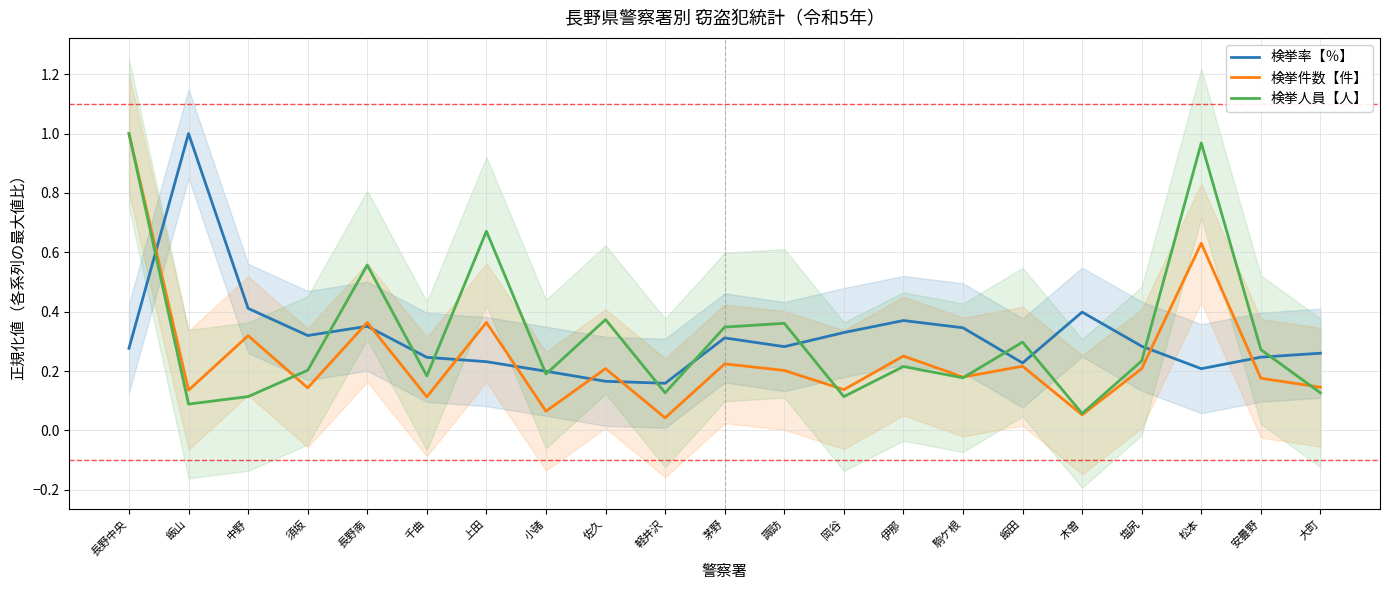

At which label is 検挙率【％】 closest to 0?

軽井沢